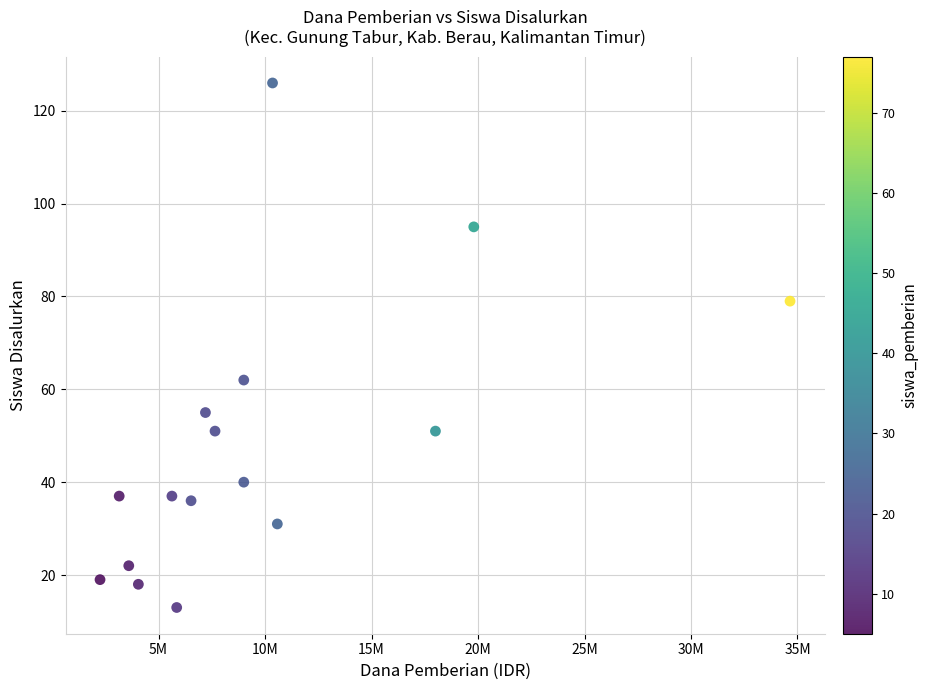

What is the range of Y values (max minus min)?

113